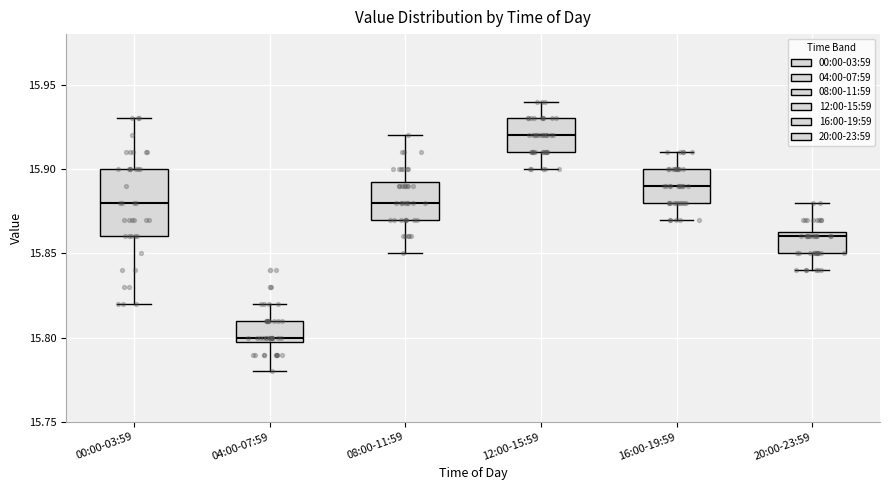

Reading left to right, transcribe this box plot: for each box, give where its median line is, the range the box spans, and where its two whiskers end, as read against the y-axis. The values are not printed on the chart, so give them approximately, as read against the axis.

00:00-03:59: median 15.880, box 15.860 to 15.900, whiskers 15.820 to 15.930
04:00-07:59: median 15.800 (just above the box's lower edge), box 15.800 to 15.810, whiskers 15.780 to 15.820
08:00-11:59: median 15.880, box 15.870 to 15.895, whiskers 15.850 to 15.920
12:00-15:59: median 15.920, box 15.910 to 15.930, whiskers 15.900 to 15.940
16:00-19:59: median 15.890, box 15.880 to 15.900, whiskers 15.870 to 15.910
20:00-23:59: median 15.860, box 15.850 to 15.865, whiskers 15.840 to 15.880